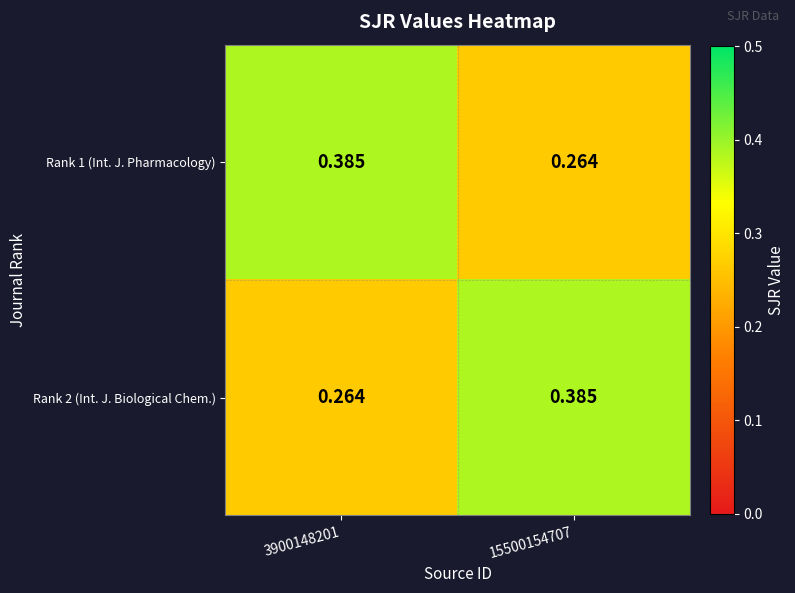

Reading left to right, what are all the values shown in this chart?

Rank 1 (Int. J. Pharmacology): 3900148201=0.4	15500154707=0.3
Rank 2 (Int. J. Biological Chem.): 3900148201=0.3	15500154707=0.4